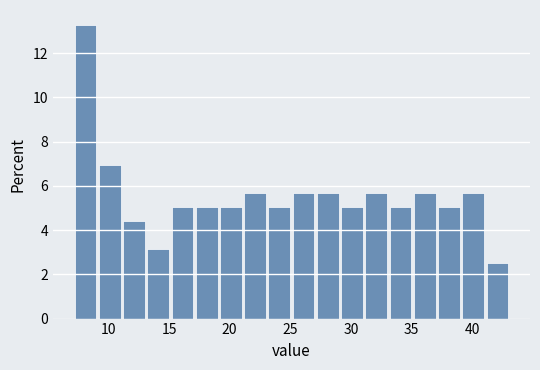

How tall is the bar that spans 21.2 to 23.2 on the x-axis? Neither the bar edges nor the heights are printed on the chart, so give them approximately, as read against the axes.

5.6